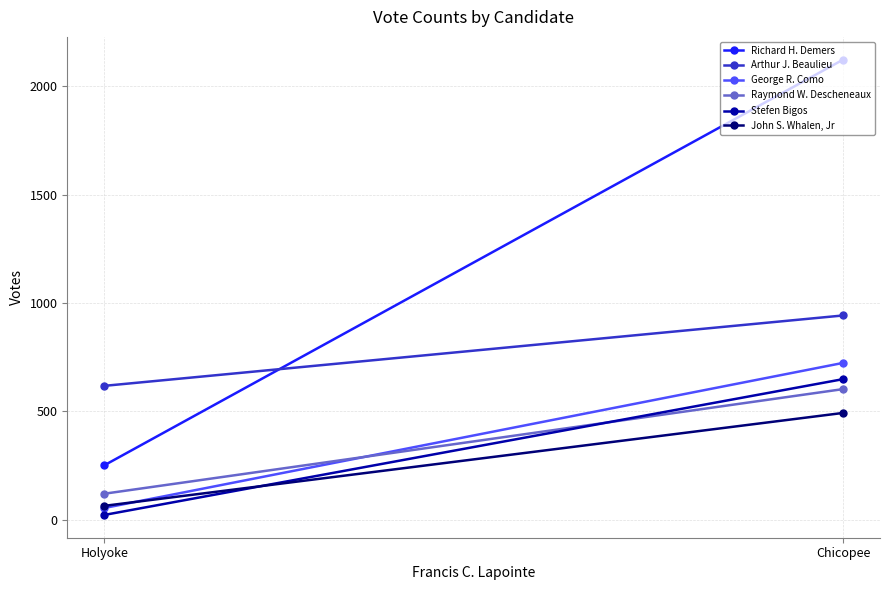

Rank the categories by John S. Whalen, Jr value from highest to lowest.

Chicopee, Holyoke